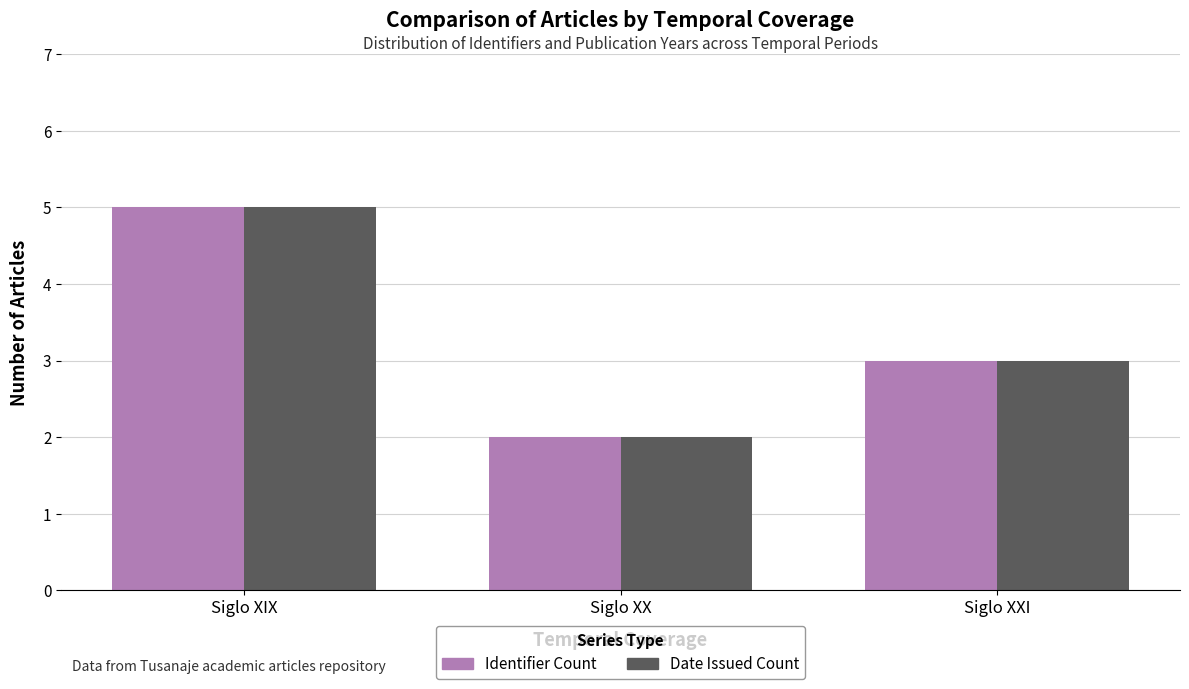

How many data points in Identifier Count are less than 3?

1